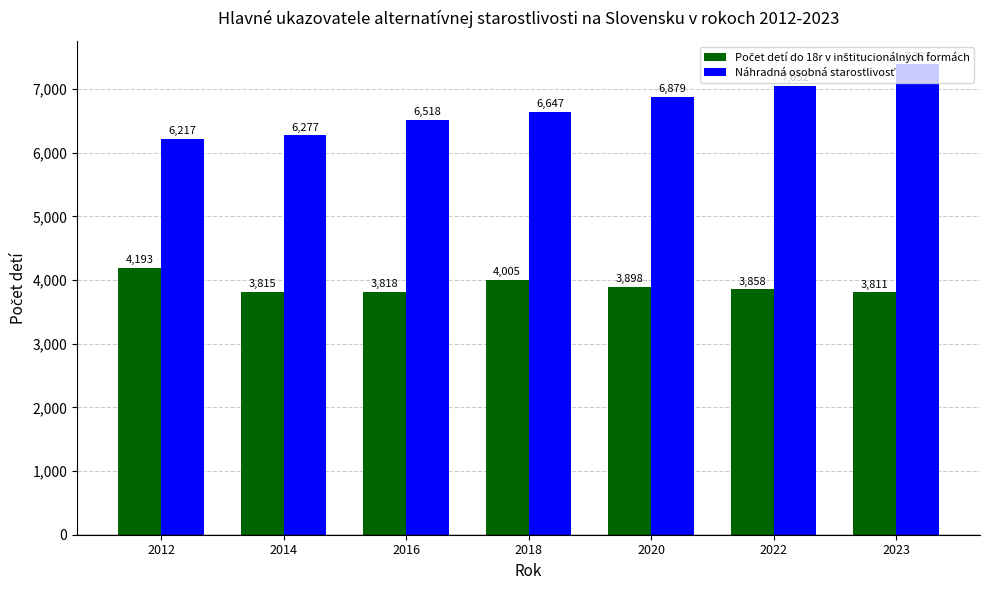

At which category is the sum across all series the highest?

2023